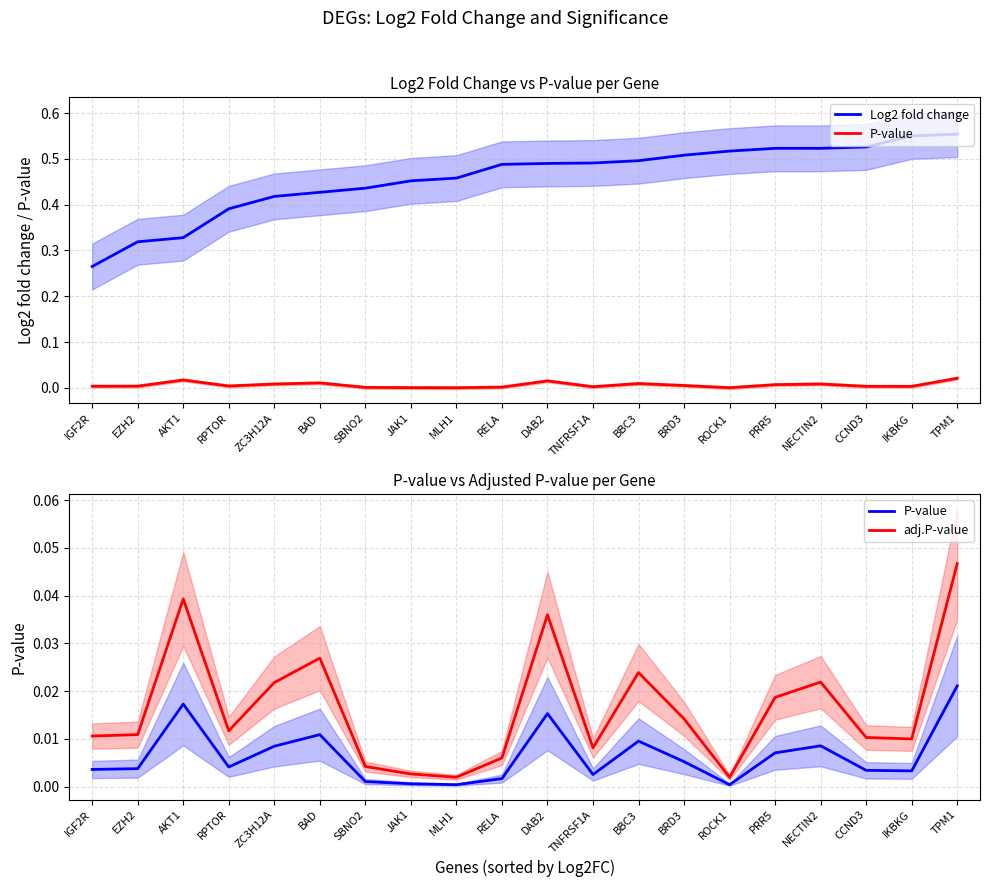

Reading right to left, what are all the values shown in this chart?

Log2 fold change: 0.6	0.6	0.5	0.5	0.5	0.5	0.5	0.5	0.5	0.5	0.5	0.5	0.5	0.4	0.4	0.4	0.4	0.3	0.3	0.3
P-value: 0.0	0.0	0.0	0.0	0.0	0.0	0.0	0.0	0.0	0.0	0.0	0.0	0.0	0.0	0.0	0.0	0.0	0.0	0.0	0.0
adj.P-value: 0.0	0.0	0.0	0.0	0.0	0.0	0.0	0.0	0.0	0.0	0.0	0.0	0.0	0.0	0.0	0.0	0.0	0.0	0.0	0.0